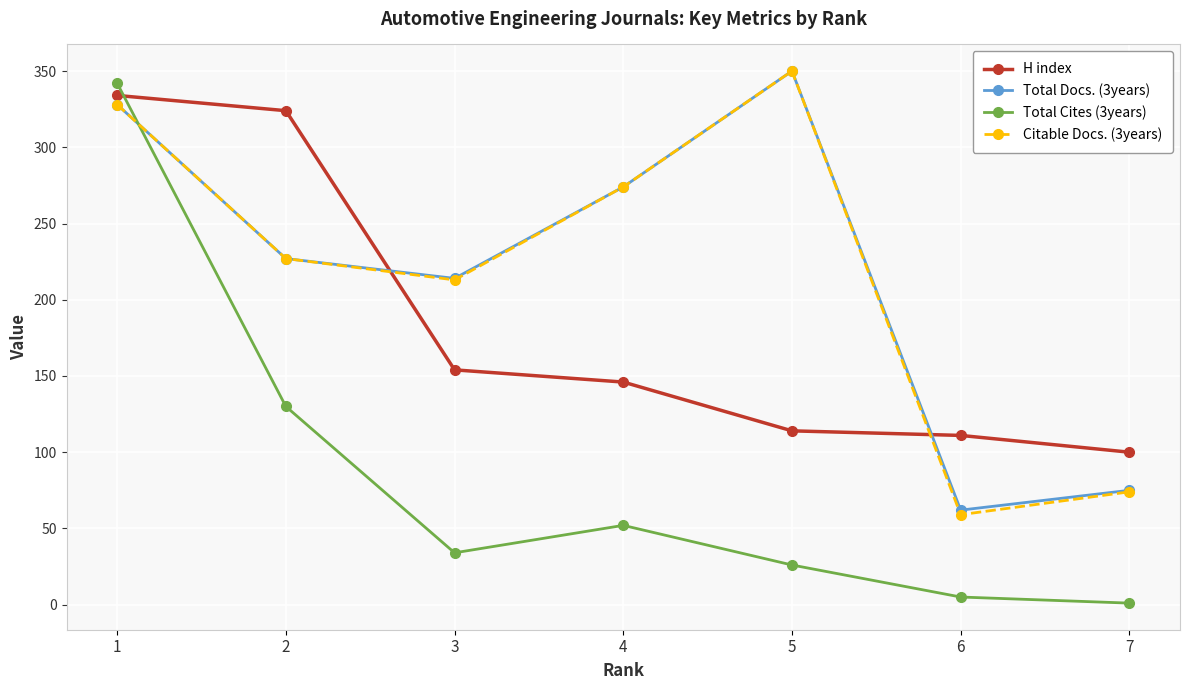

At which label is Citable Docs. (3years) closest to 204?

3